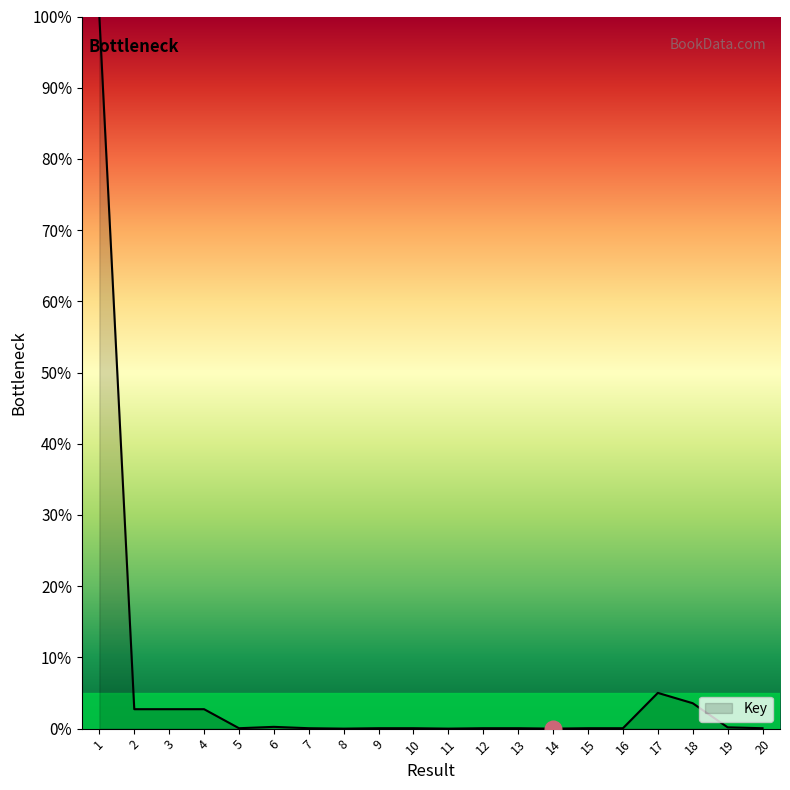

What is the maximum value shown in the chart?

100.0